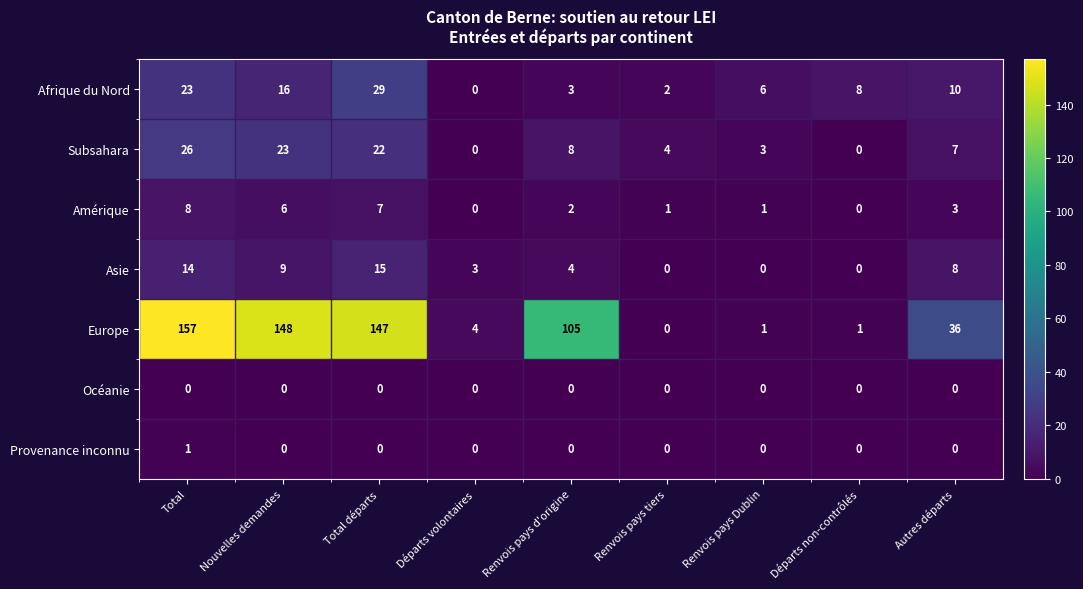

How many categories are shown in the chart?

9